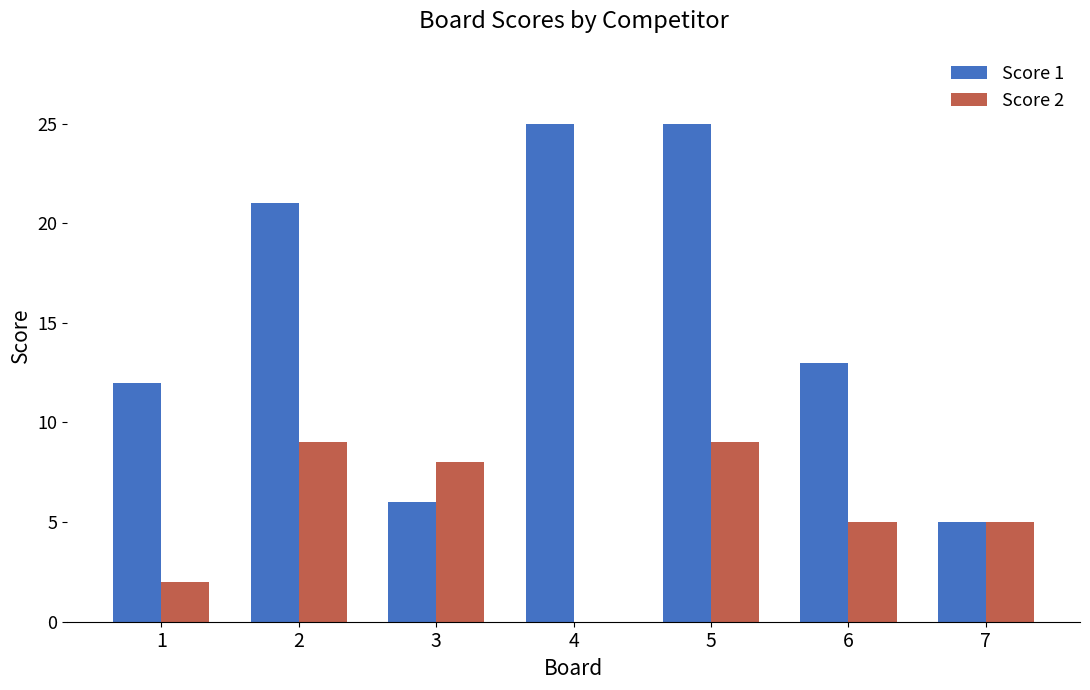

How many groups of bars are there?

7